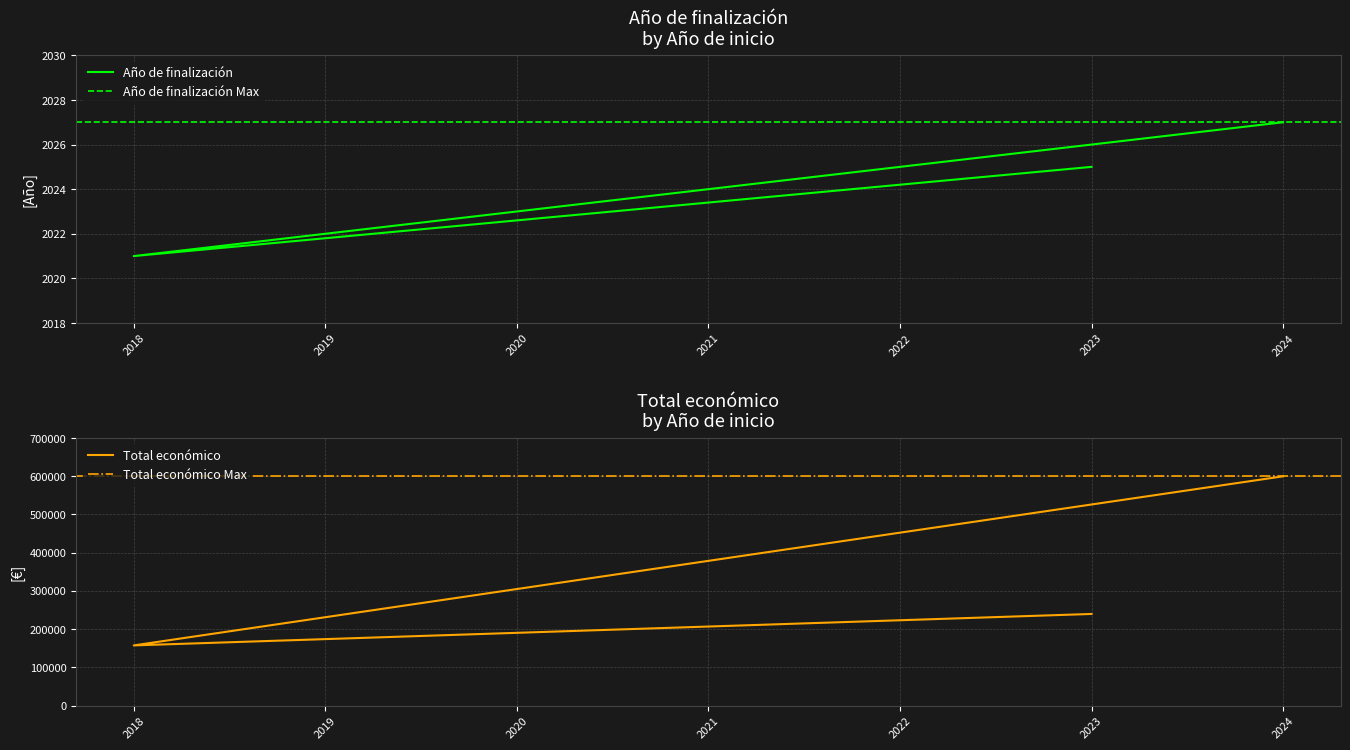

At 2024, list the series in order from largest to smallest.

Total económico, Año de finalización